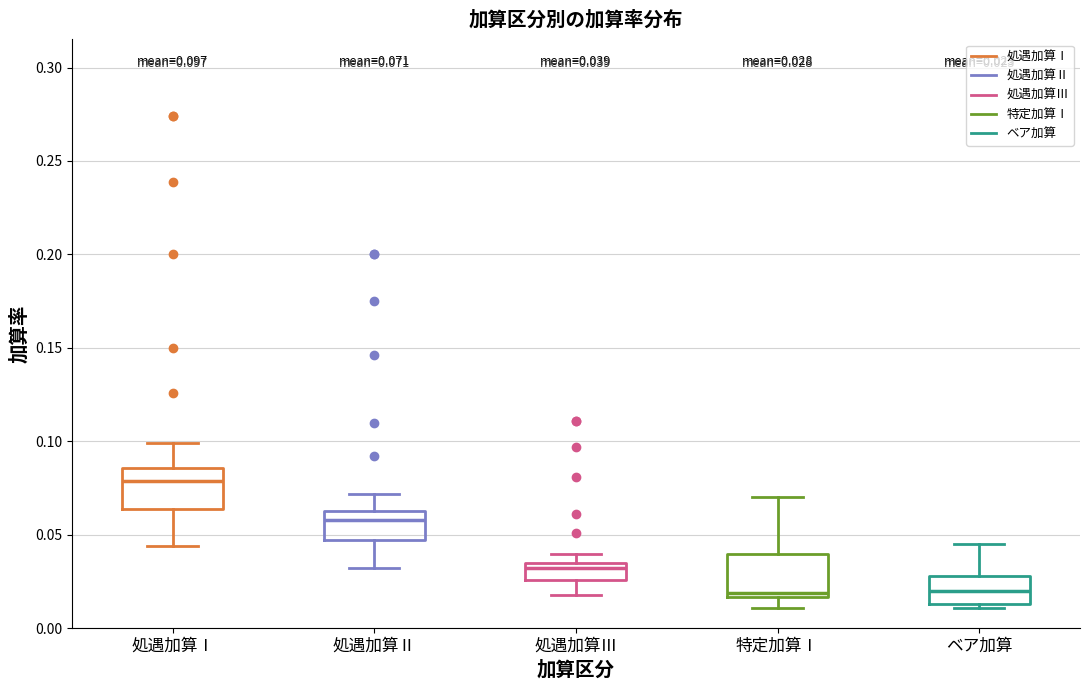

Which box has the highest median line?

処遇加算Ⅰ